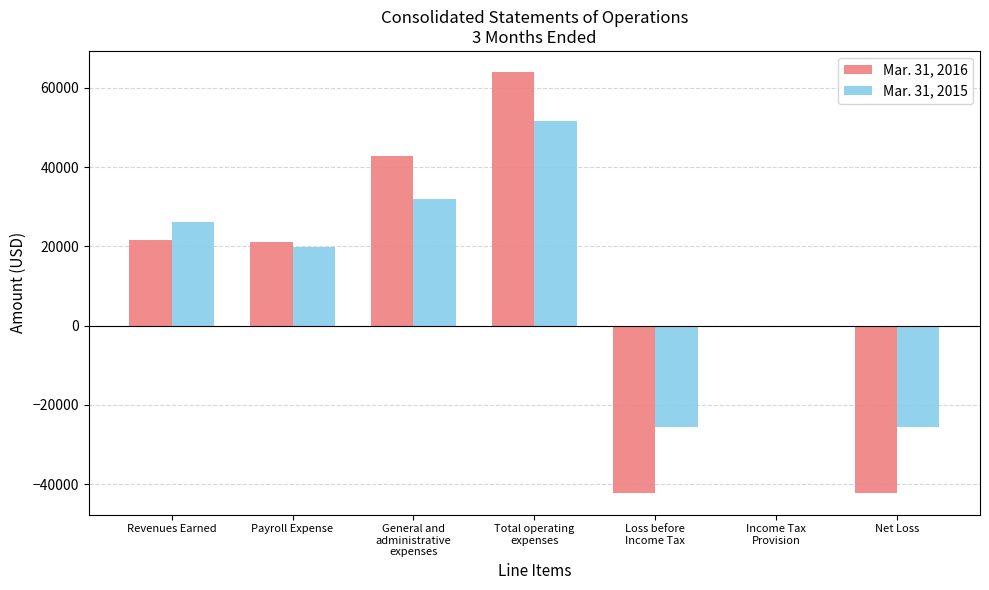

Are the bars horizontal?

No